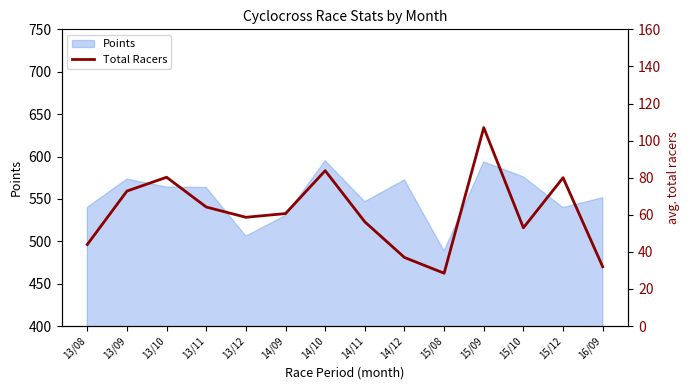

Which label corresponds to the largest value in the chart?

15/09